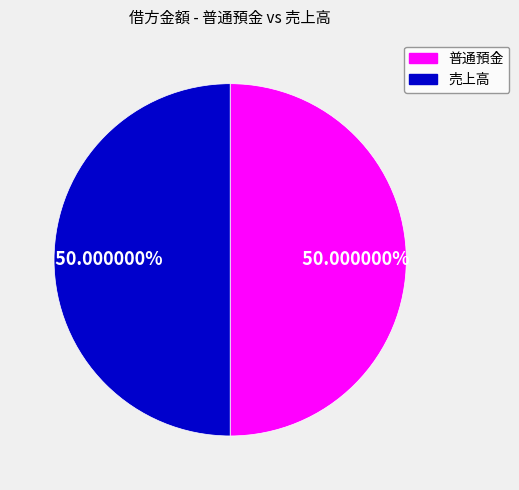

How many segments does this pie chart have?

2